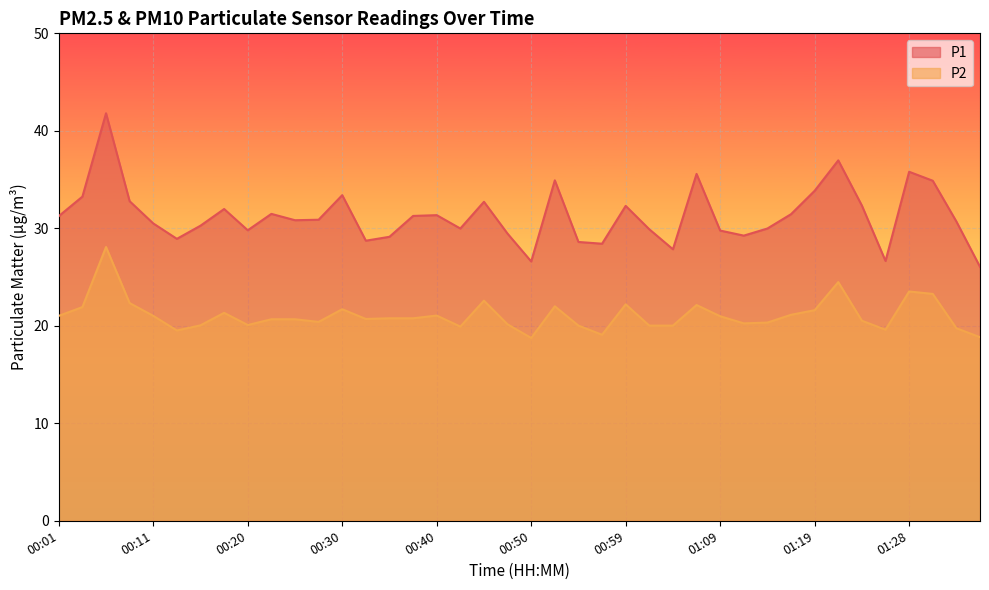

True or false: P2 has more than 2 interior local peaks.

True